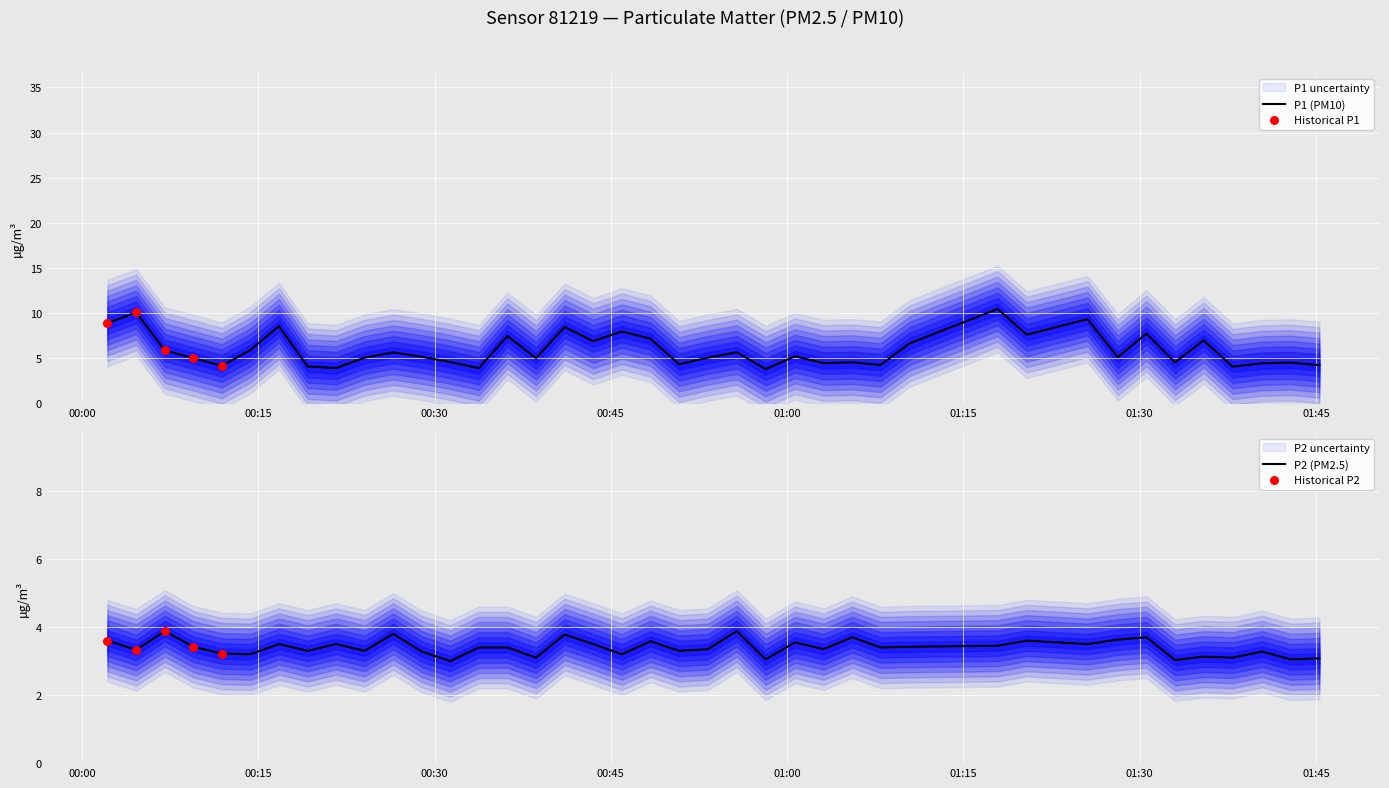

What is the lowest value of the P1 (PM10) series?

3.8